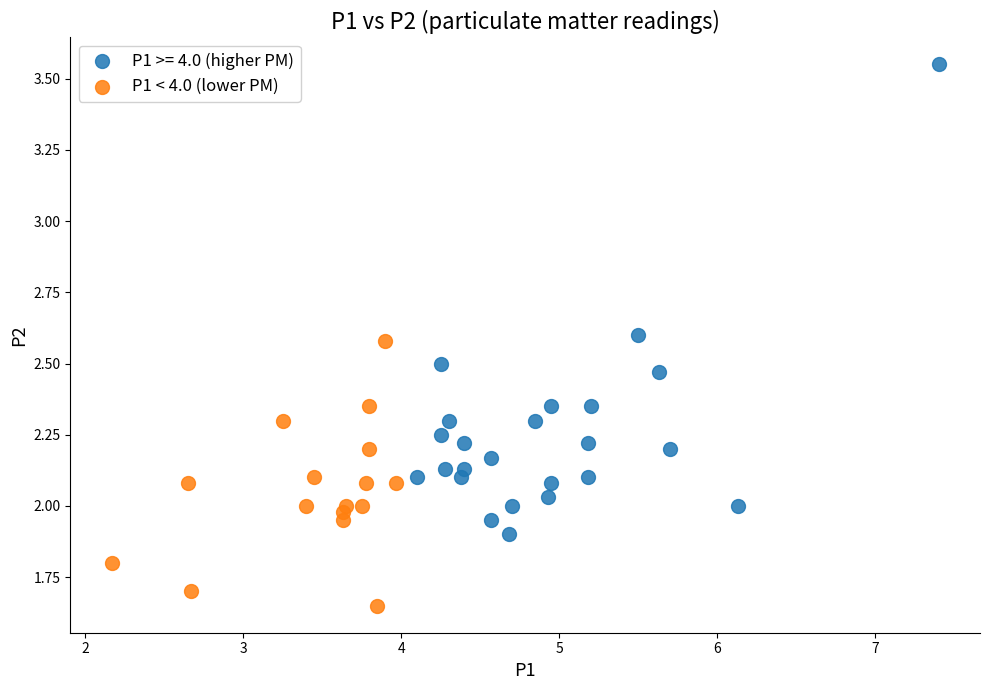

Which series has the widest spread of Y values?

P1 >= 4.0 (higher PM)